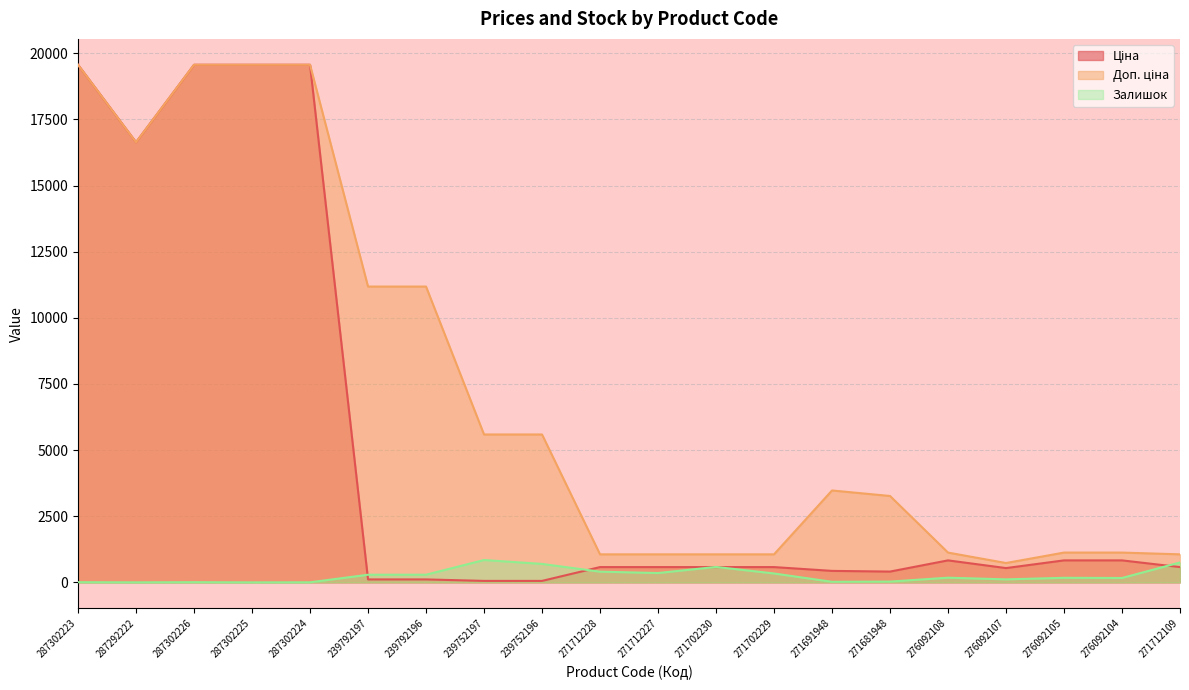

The Доп. ціна series shows 30696.2 at 287302224. True or false?

False